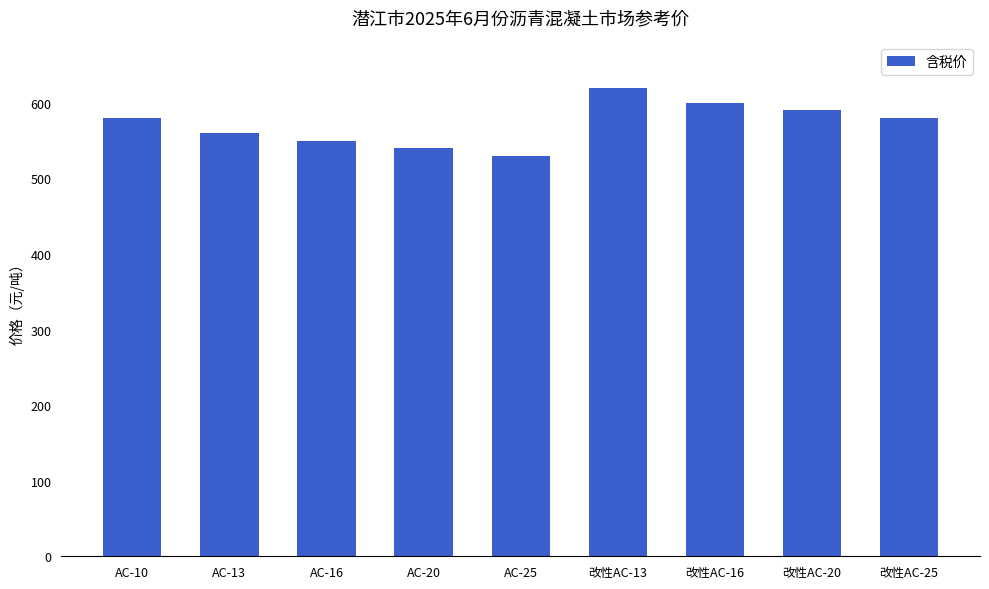

What position from the left is AC-20?

4